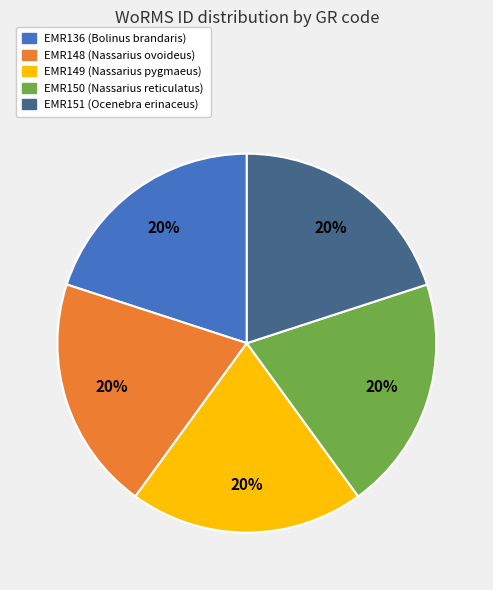

Approximately how many times larger is the value at EMR148 compared to EMR136?

1.0